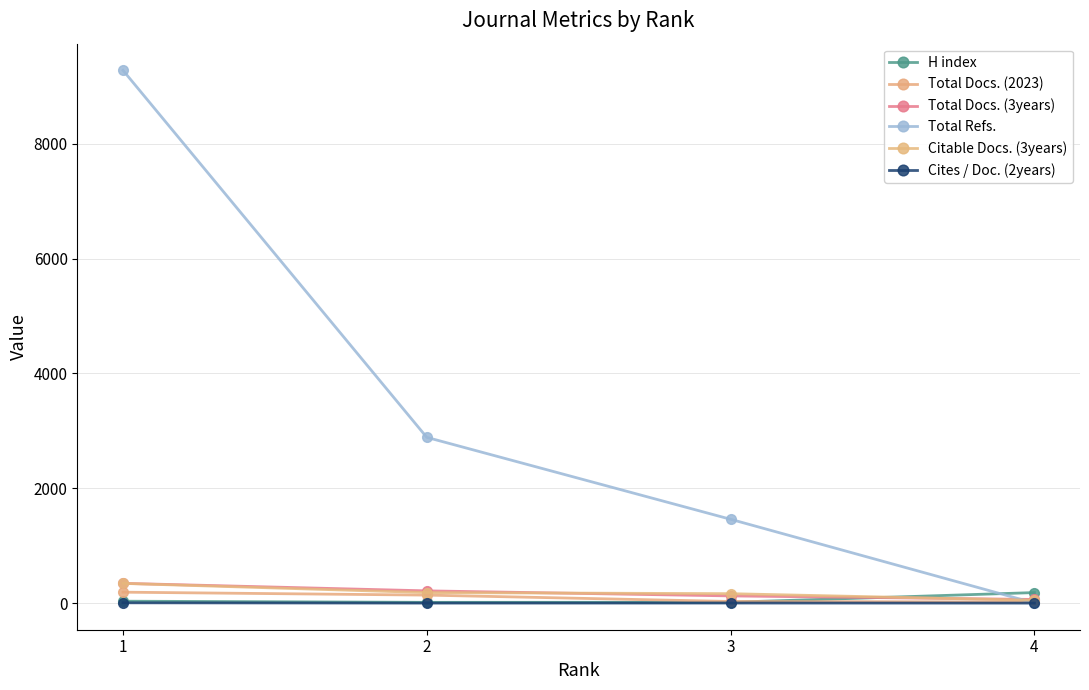

True or false: Total Docs. (3years) has a value of 125 at 3.

True